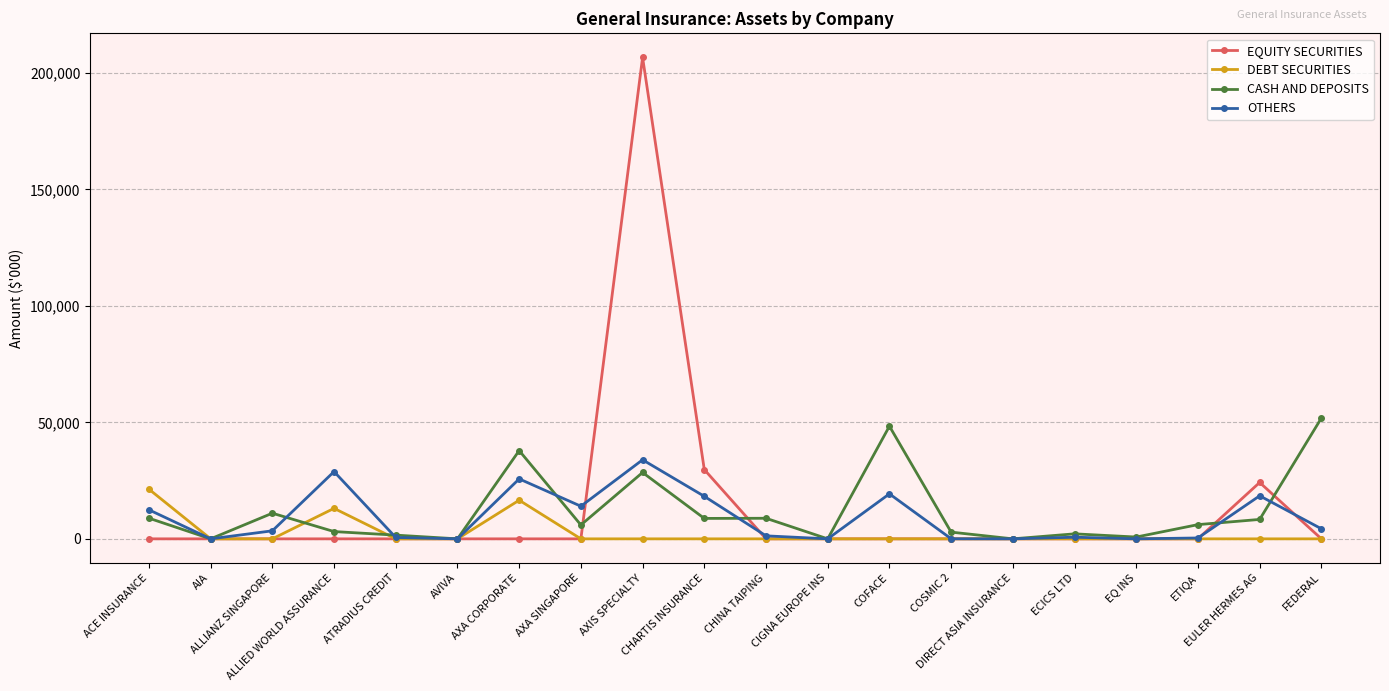

What is the average value of the DEBT SECURITIES series?

2549.1